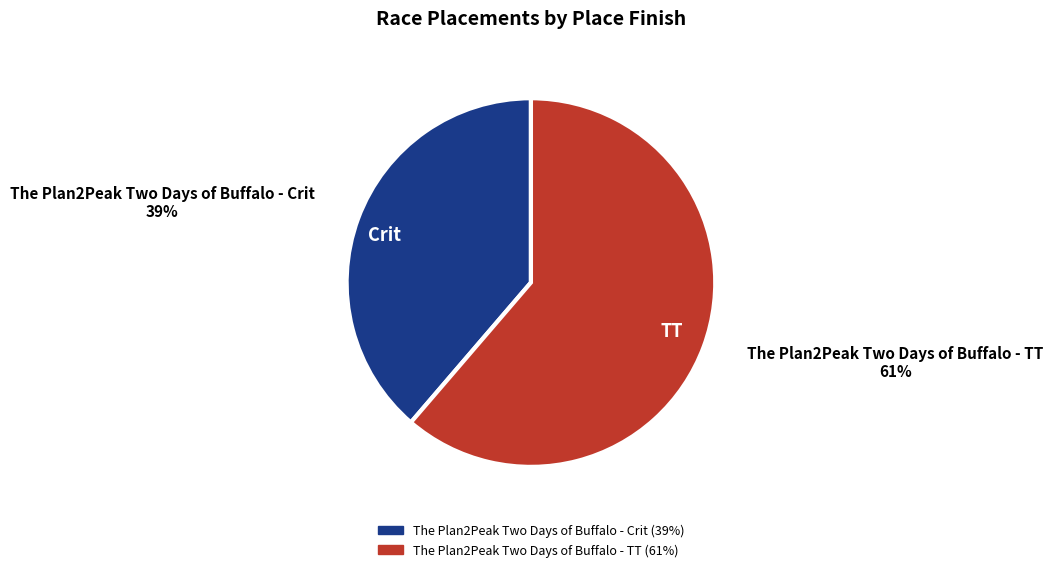

Which category has the biggest portion of the pie?

The Plan2Peak Two Days of Buffalo - TT